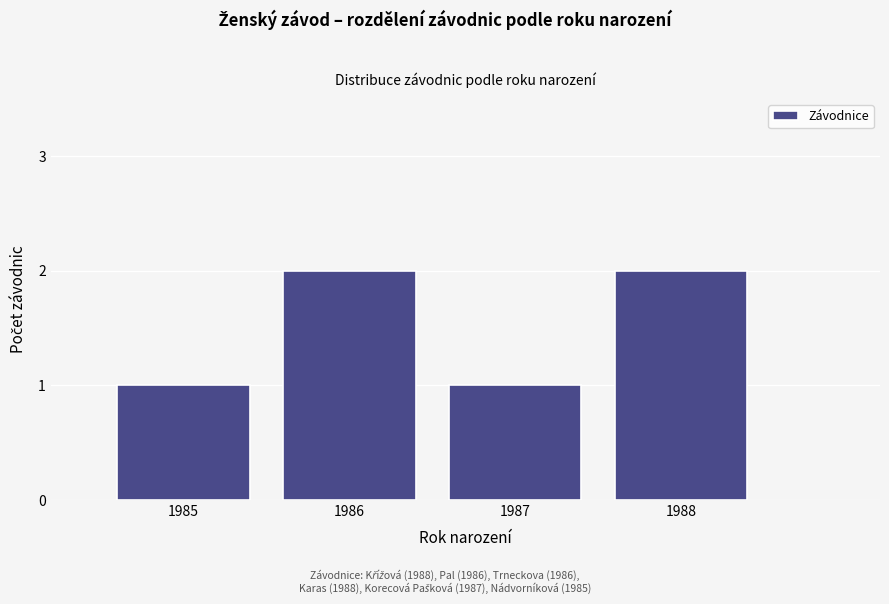

Reading left to right, transcribe all the data shown in this chart.

1	2	1	2